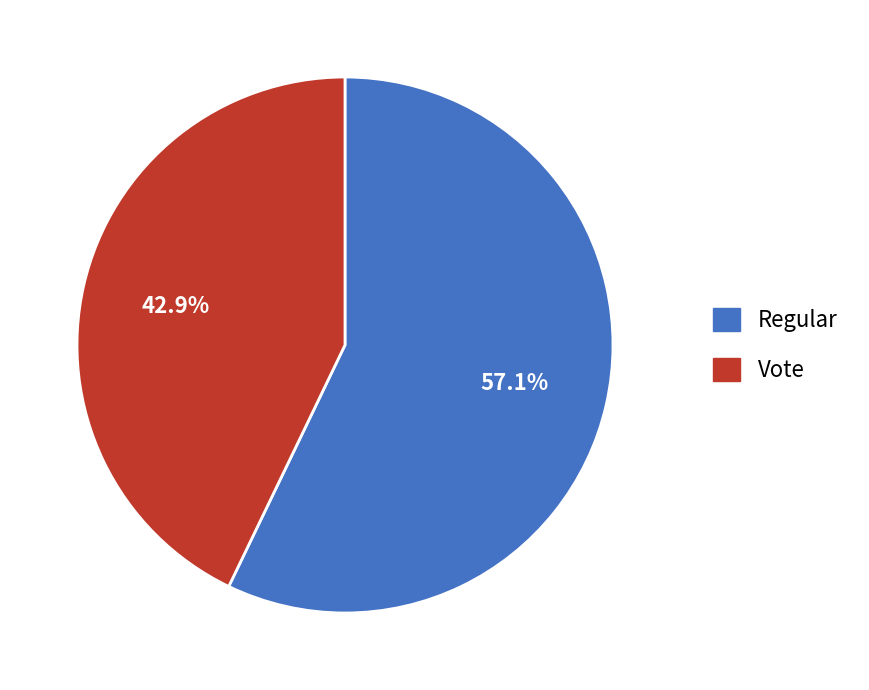

Count the number of slices in the pie.

2